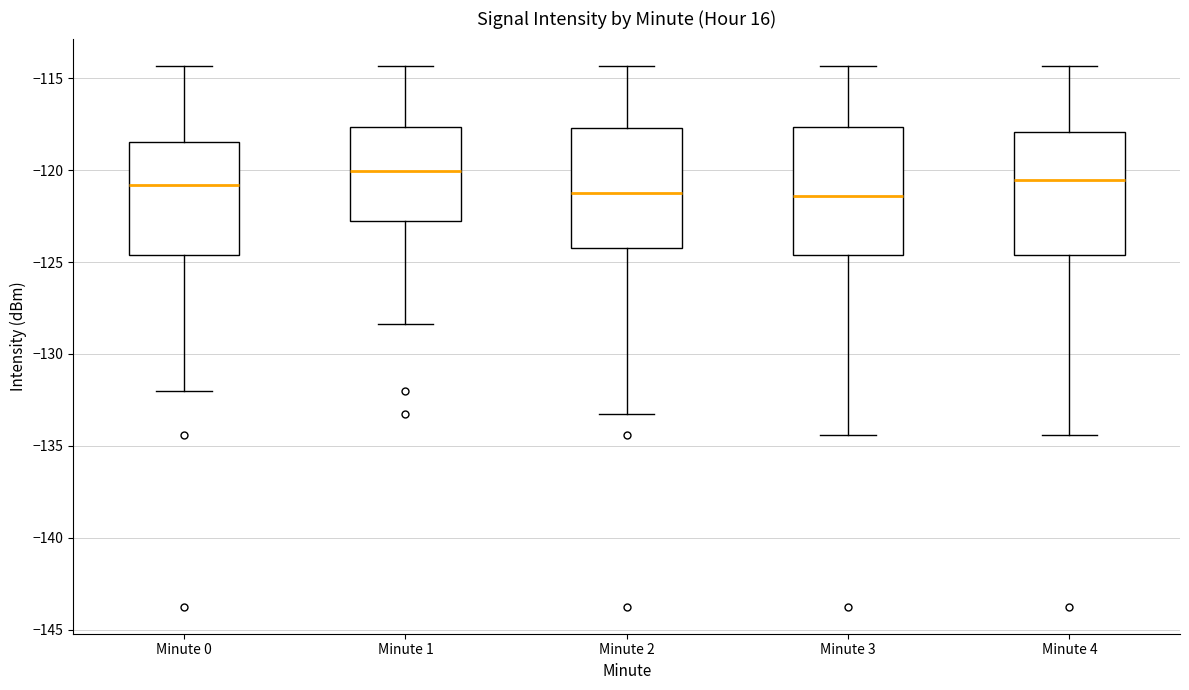

Reading left to right, transcribe this box plot: for each box, give where its median line is, the range the box spans, and where its two whiskers end, as read against the y-axis. The values are not printed on the chart, so give them approximately, as read against the axis.

Minute 0: median -121.0, box -124.5 to -118.5, whiskers -132.0 to -114.5
Minute 1: median -120.0, box -123.0 to -117.5, whiskers -128.5 to -114.5
Minute 2: median -121.5, box -124.0 to -117.5, whiskers -133.5 to -114.5
Minute 3: median -121.5, box -124.5 to -117.5, whiskers -134.5 to -114.5
Minute 4: median -120.5, box -124.5 to -118.0, whiskers -134.5 to -114.5